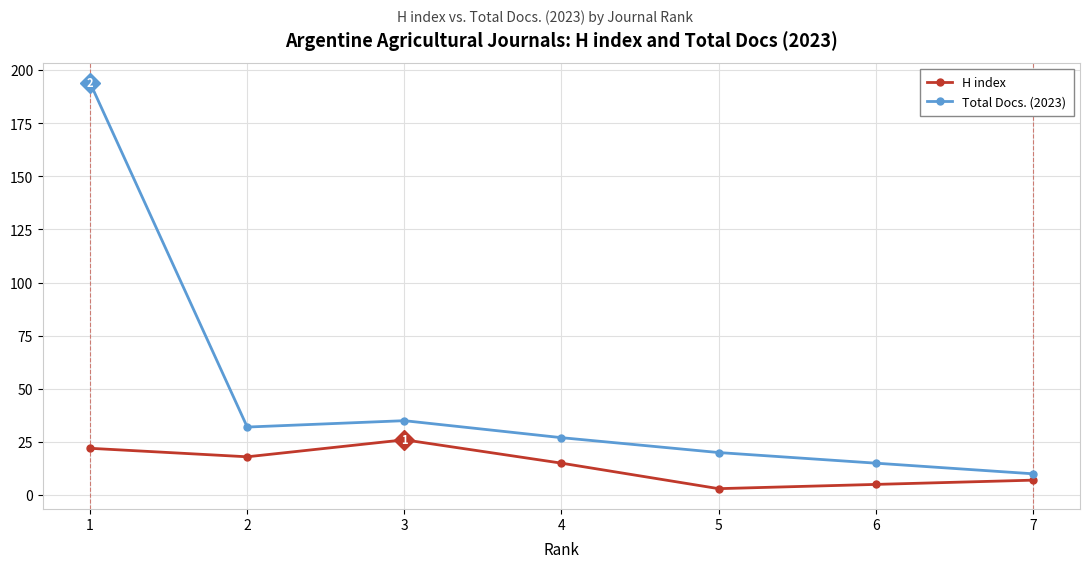

What is the value of the Total Docs. (2023) point at the 1st from the left?

194